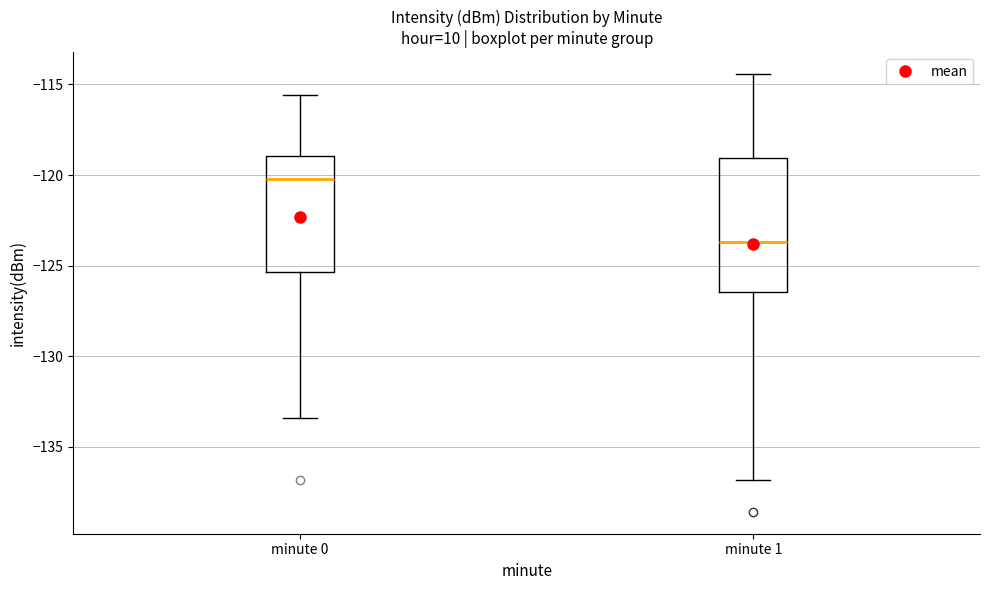

Which box has the highest median line?

minute 0